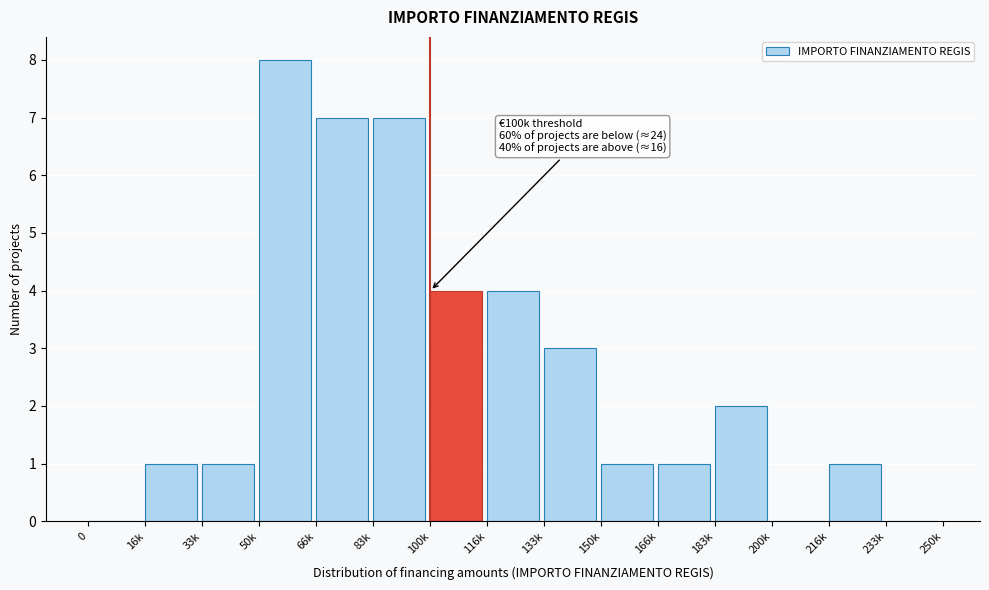

Reading left to right, transcribe all the data shown in this chart.

0=0	16k=1	33k=1	50k=8	66k=7	83k=7	100k=4	116k=4	133k=3	150k=1	166k=1	183k=2	200k=0	216k=1	233k=0